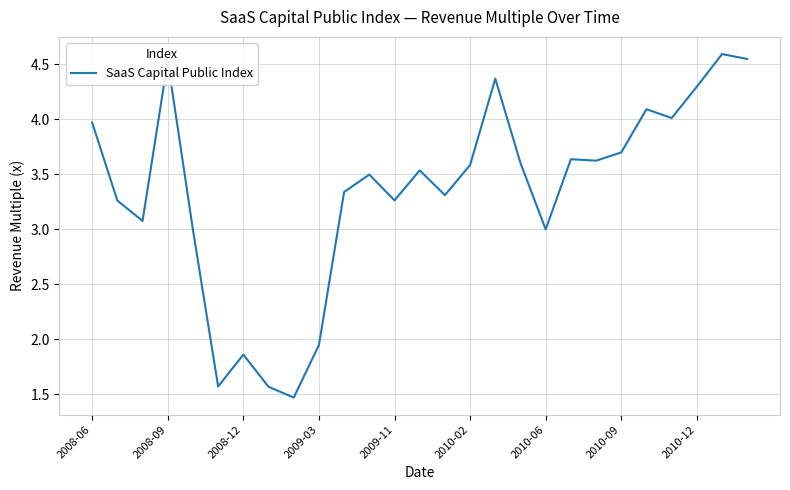

What is the sum of all values?

90.3